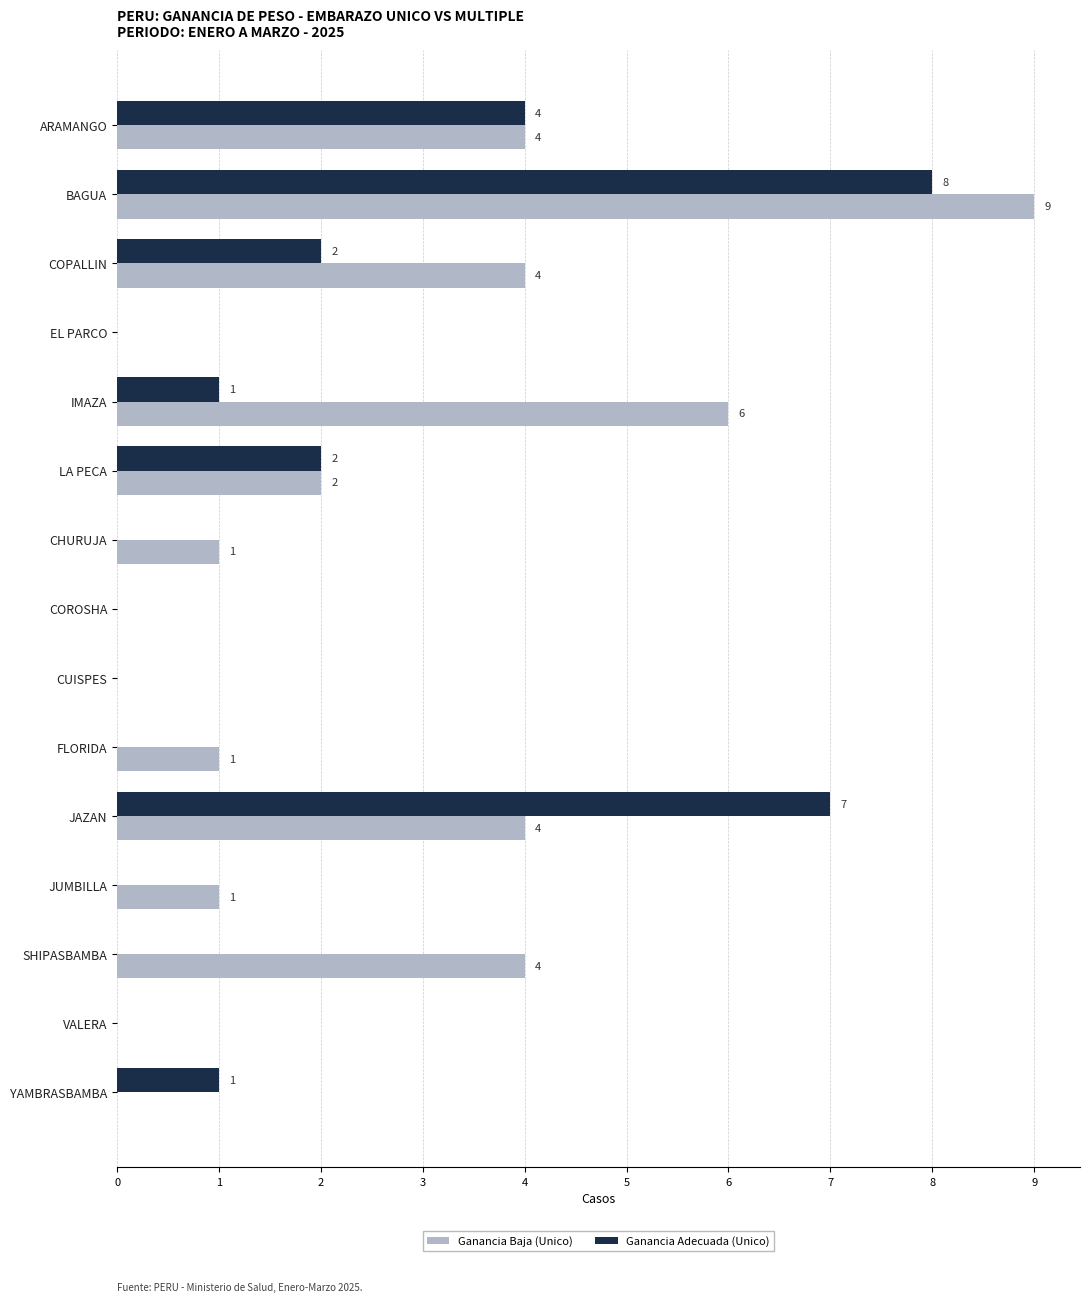

Which series changed the most between BAGUA and IMAZA?

Ganancia Adecuada (Unico)